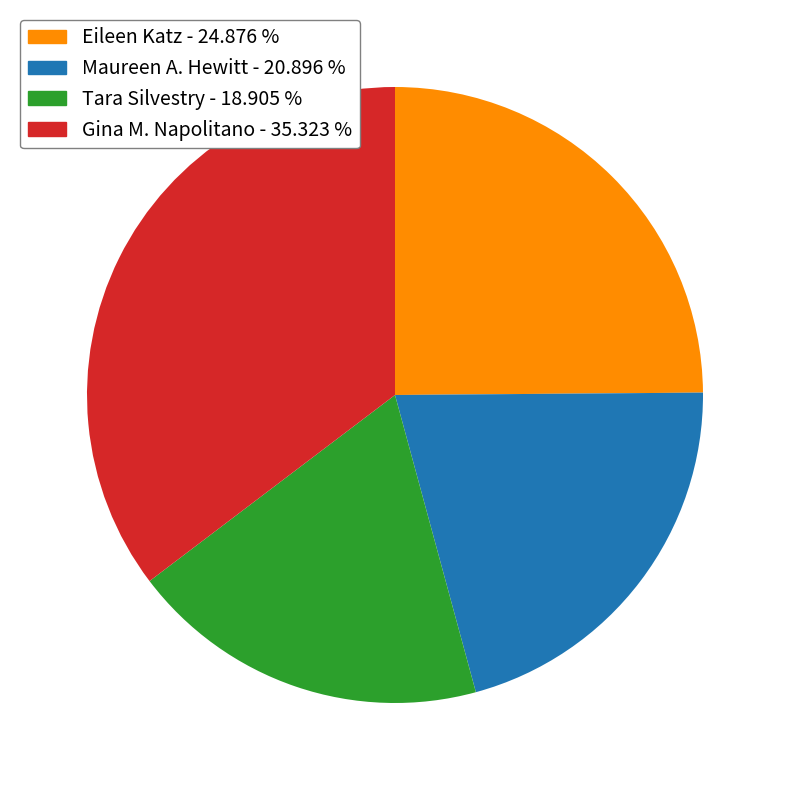

Is there any slice that represents more than half of the pie?

No